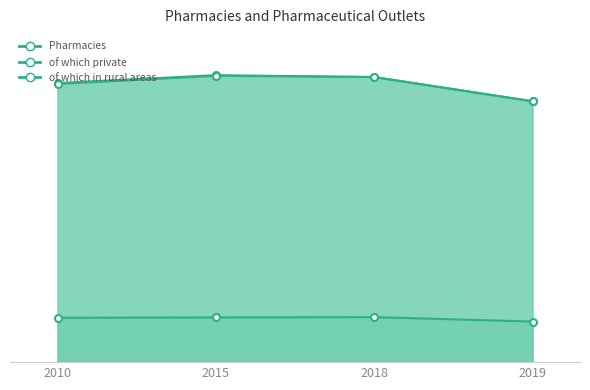

Which series changed the most between 2015 and 2018?

Pharmacies